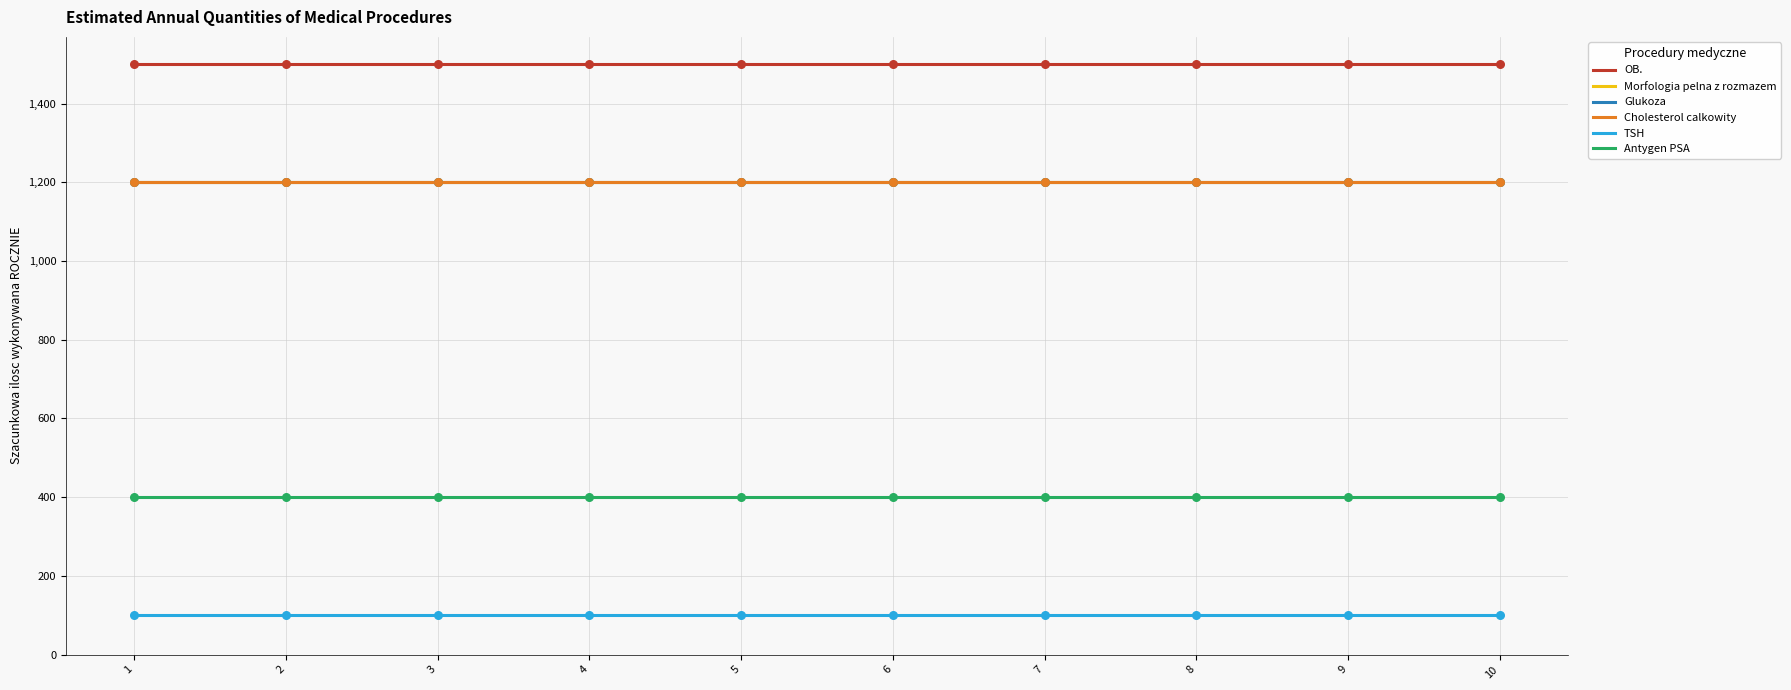

At which category is the sum across all series the highest?

1